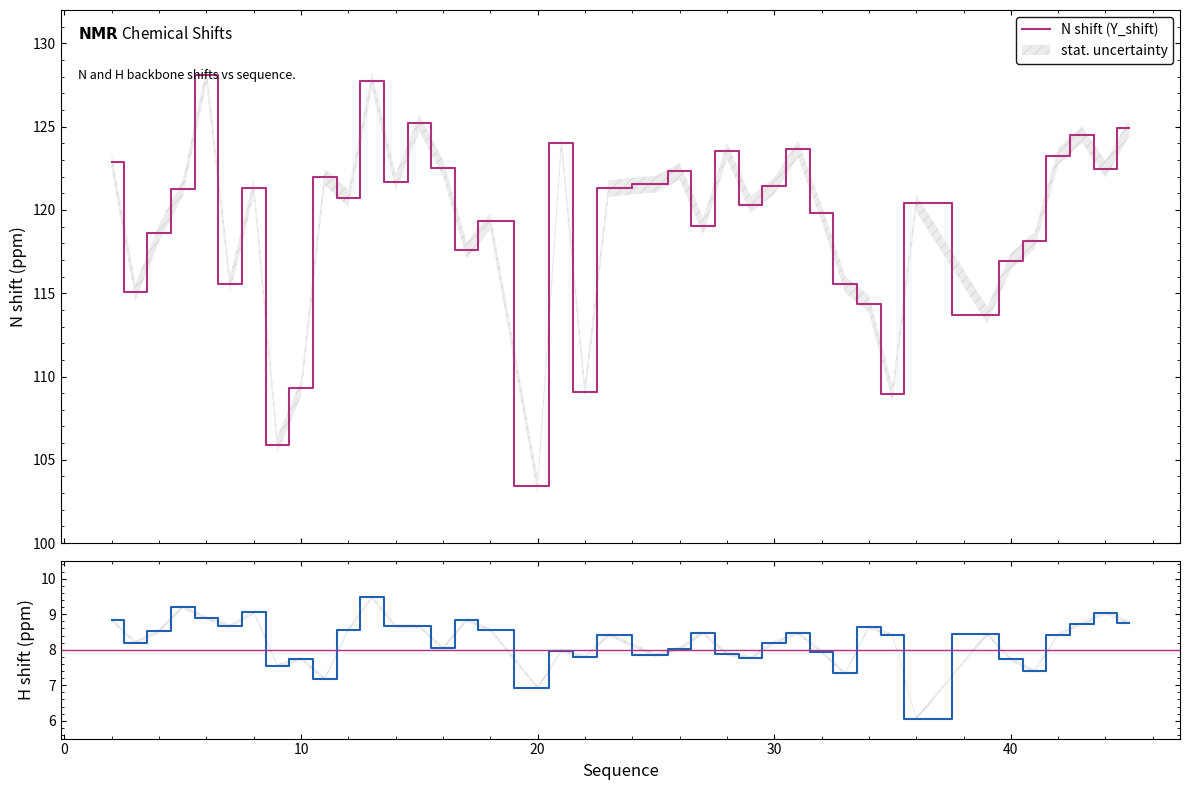

What is the maximum value for N shift (Y_shift)?

128.1